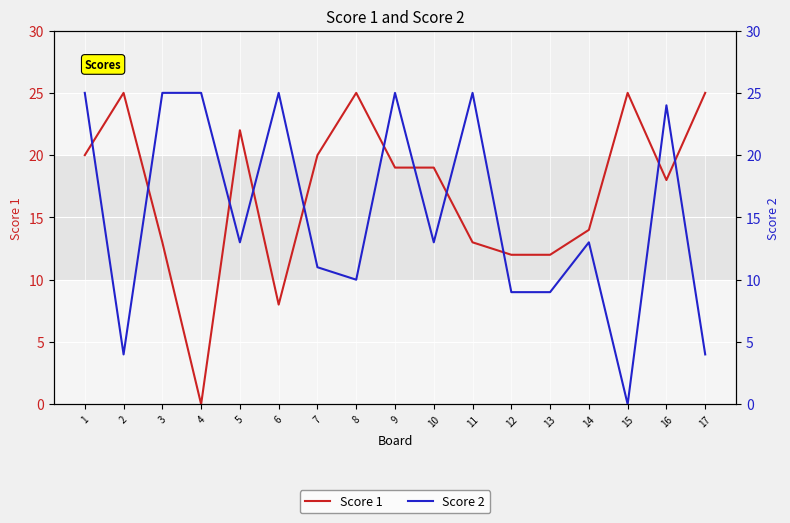

The Score 1 series shows 17 at 8. True or false?

False